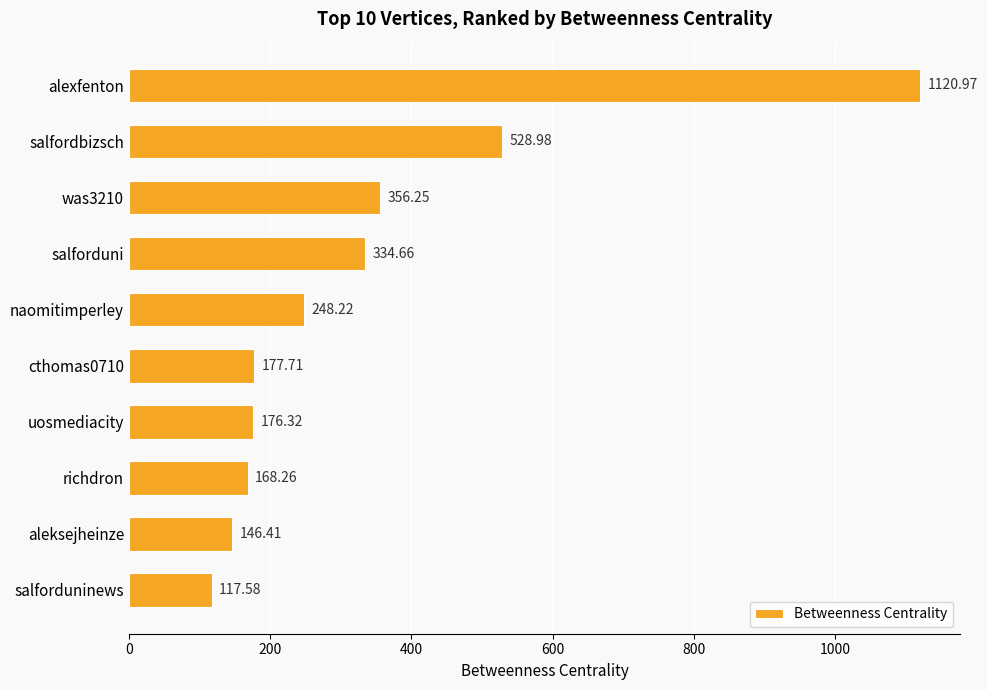

What is the ratio of the value at cthomas0710 to the value at uosmediacity?

1.0